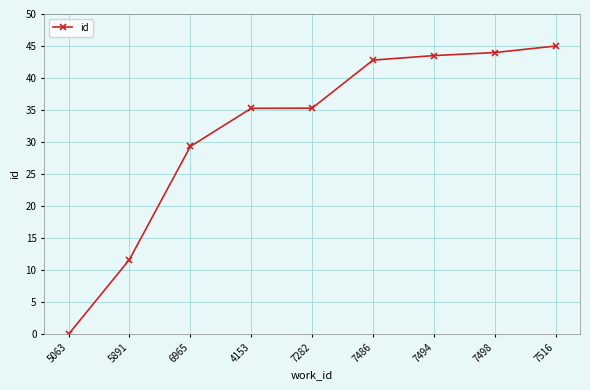

What is the sum of all values?

286.8